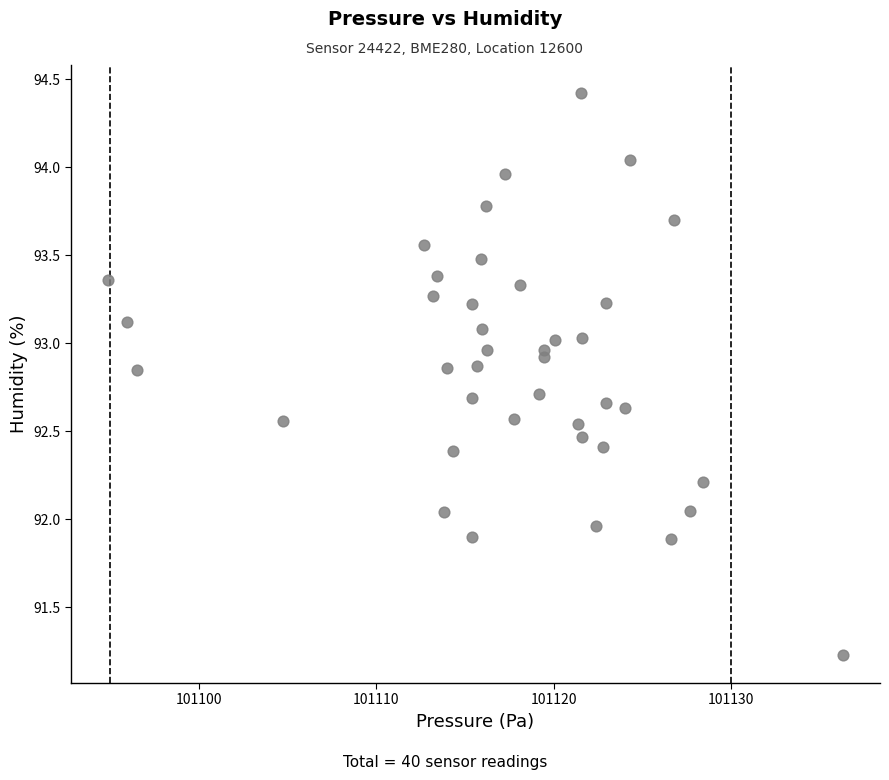

What is the range of Y values (max minus min)?

3.2